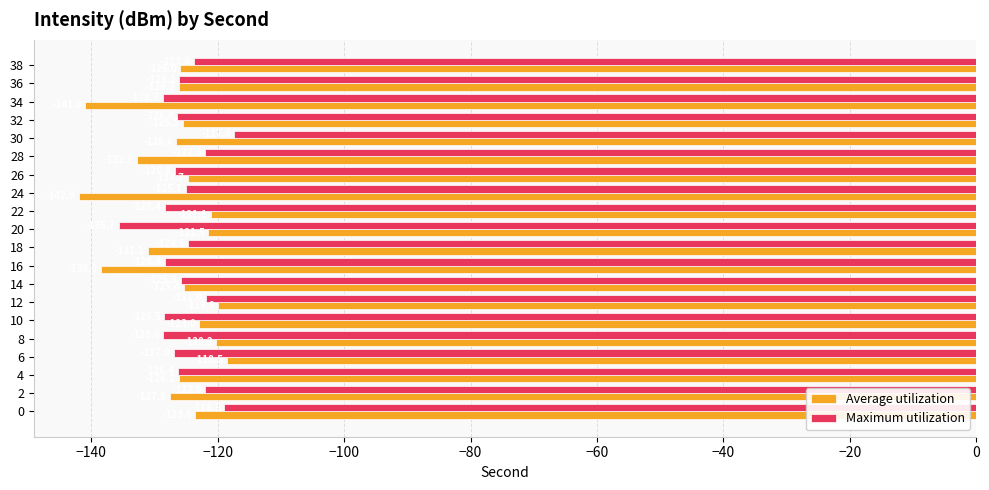

What is the difference between the second highest and minimum values in the Average utilization series?

22.1